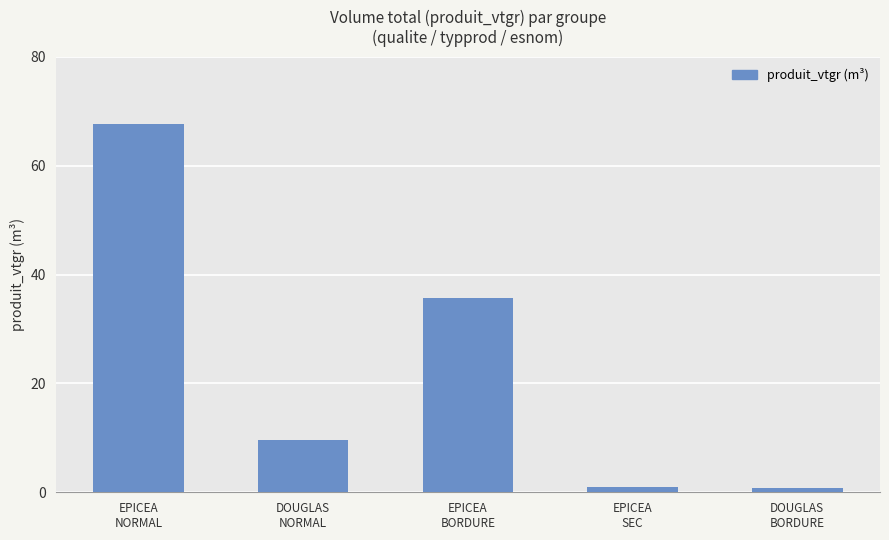

What is the difference between the maximum and minimum values?

66.9